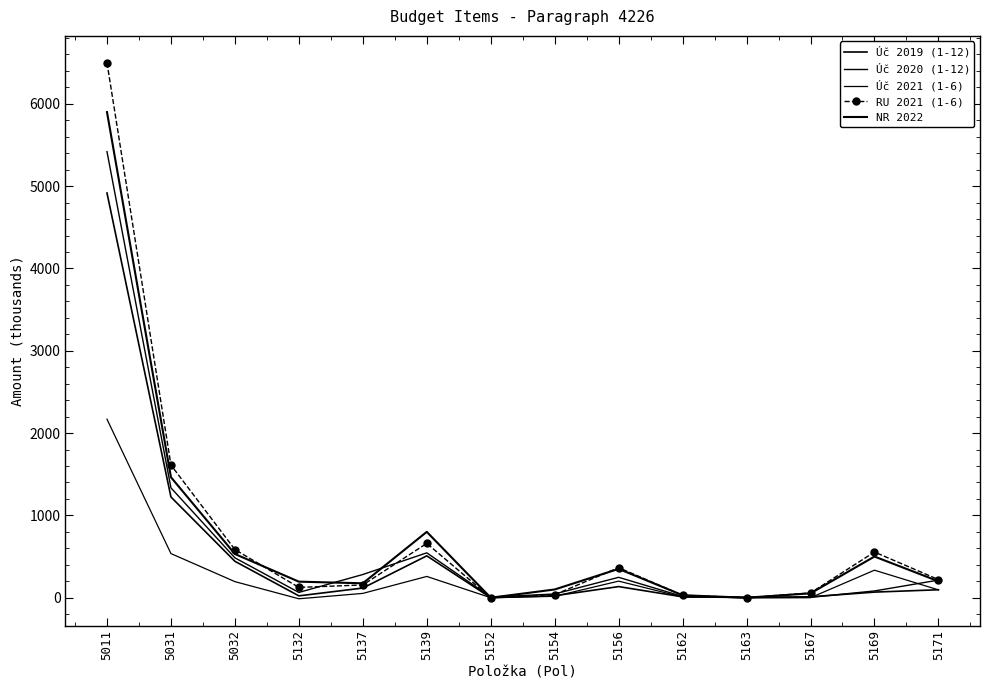

How many lines are shown in the chart?

5